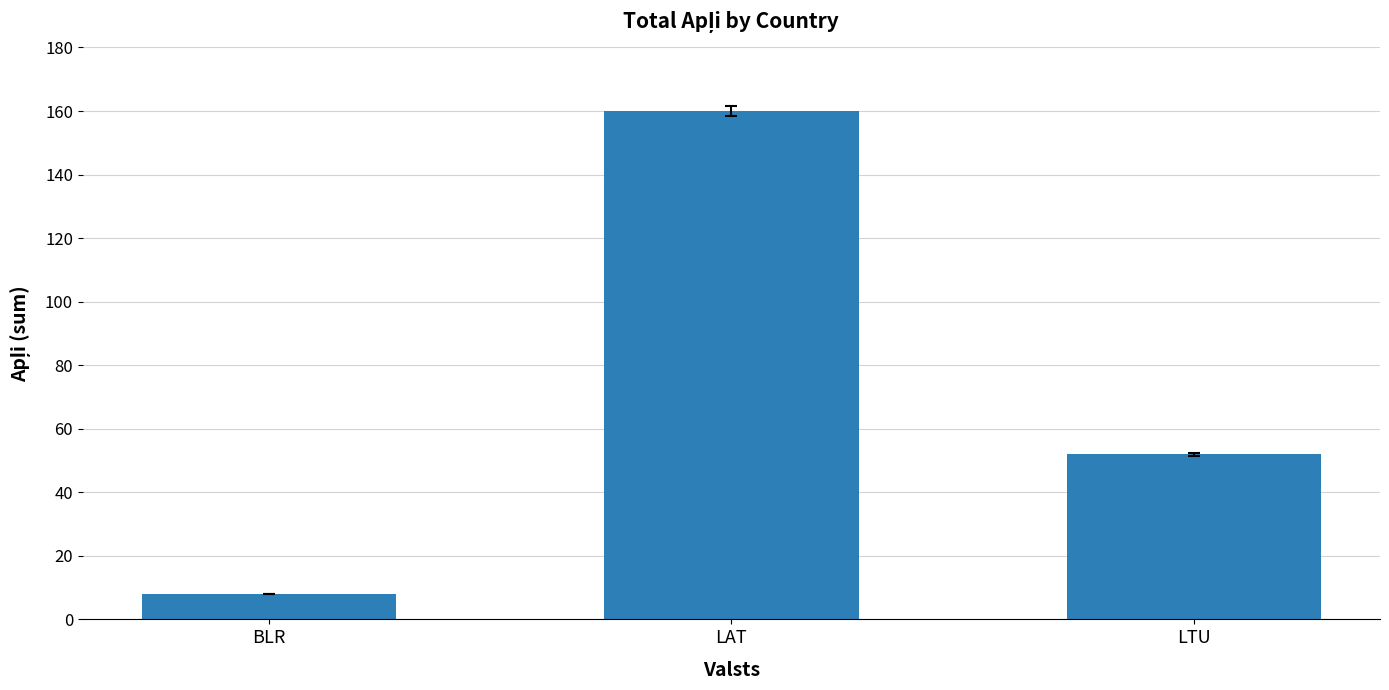

True or false: the data shows 160 at LAT.

True